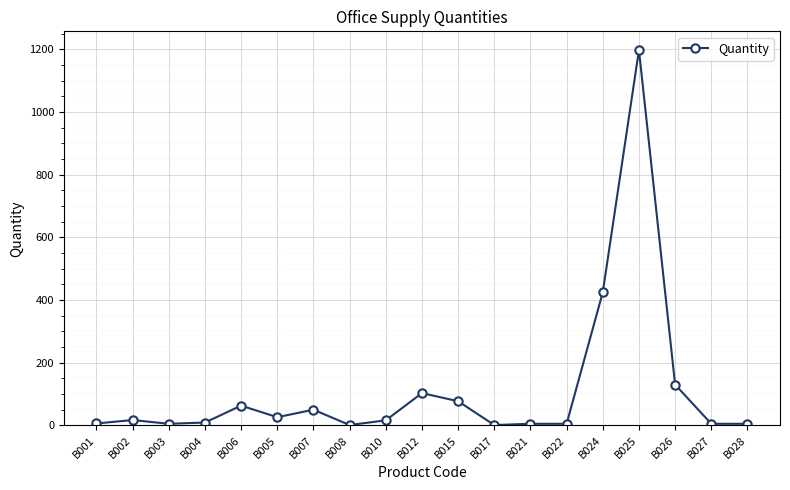

What is the ratio of the value at B012 to the value at B026?

0.8